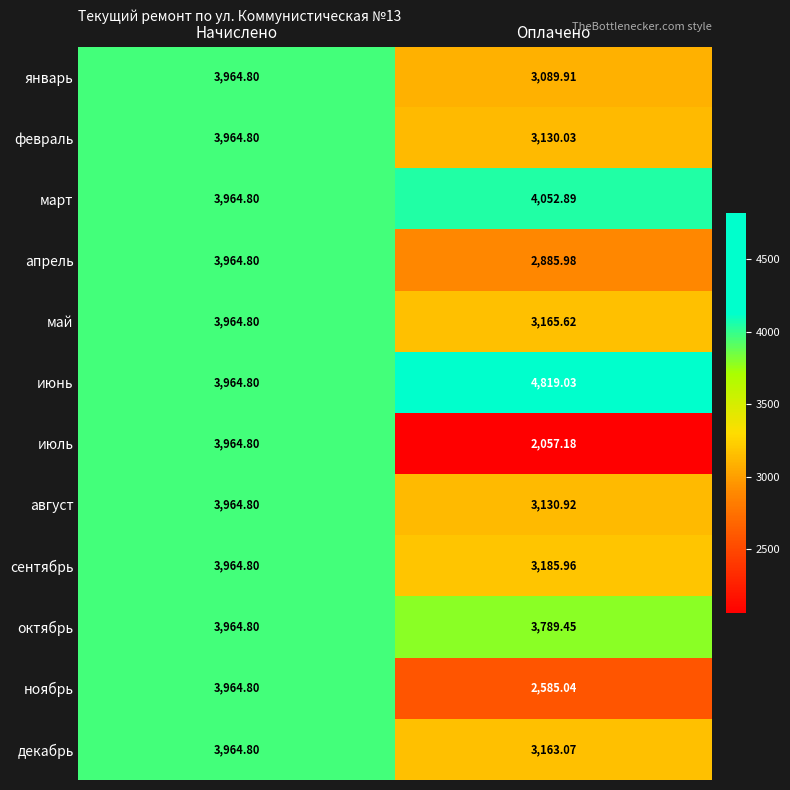

At which label does март first exceed 4052?

Оплачено